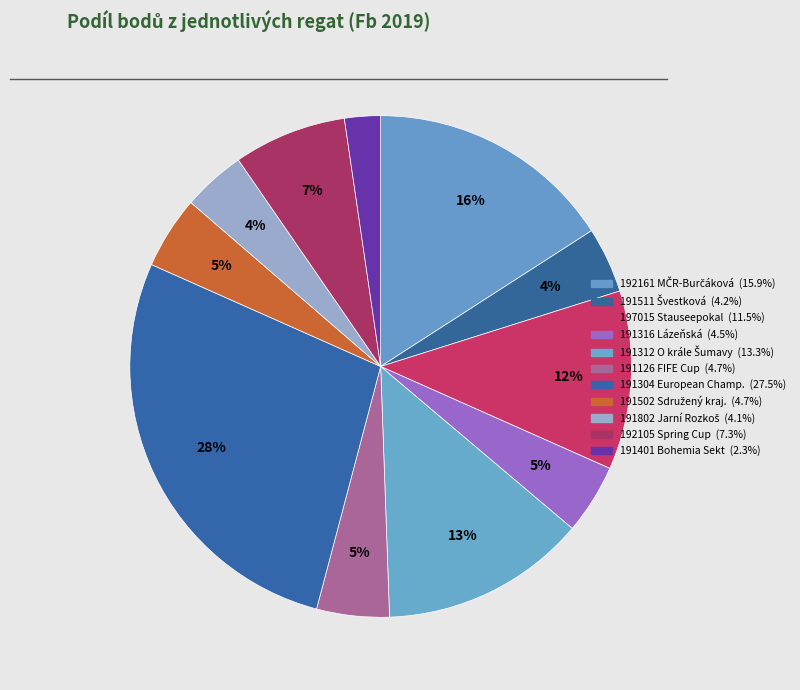

How many slices are in this pie chart?

11